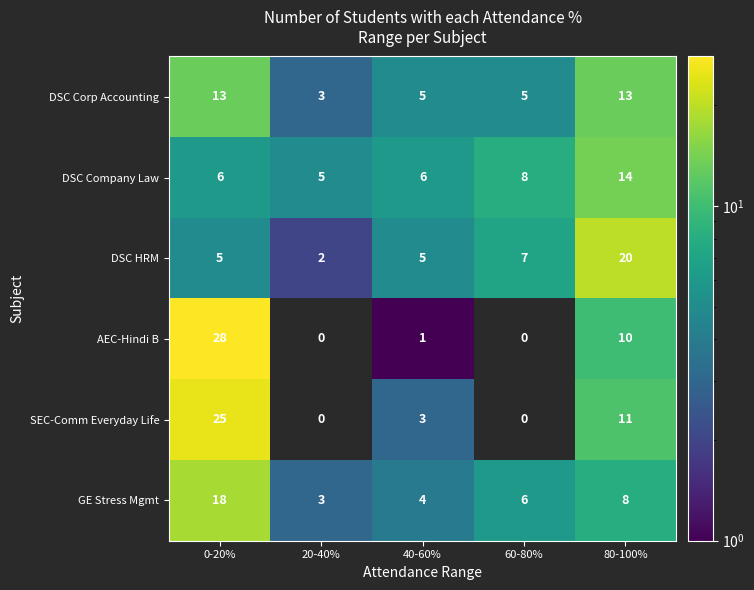

At which category is the sum across all series the highest?

0-20%